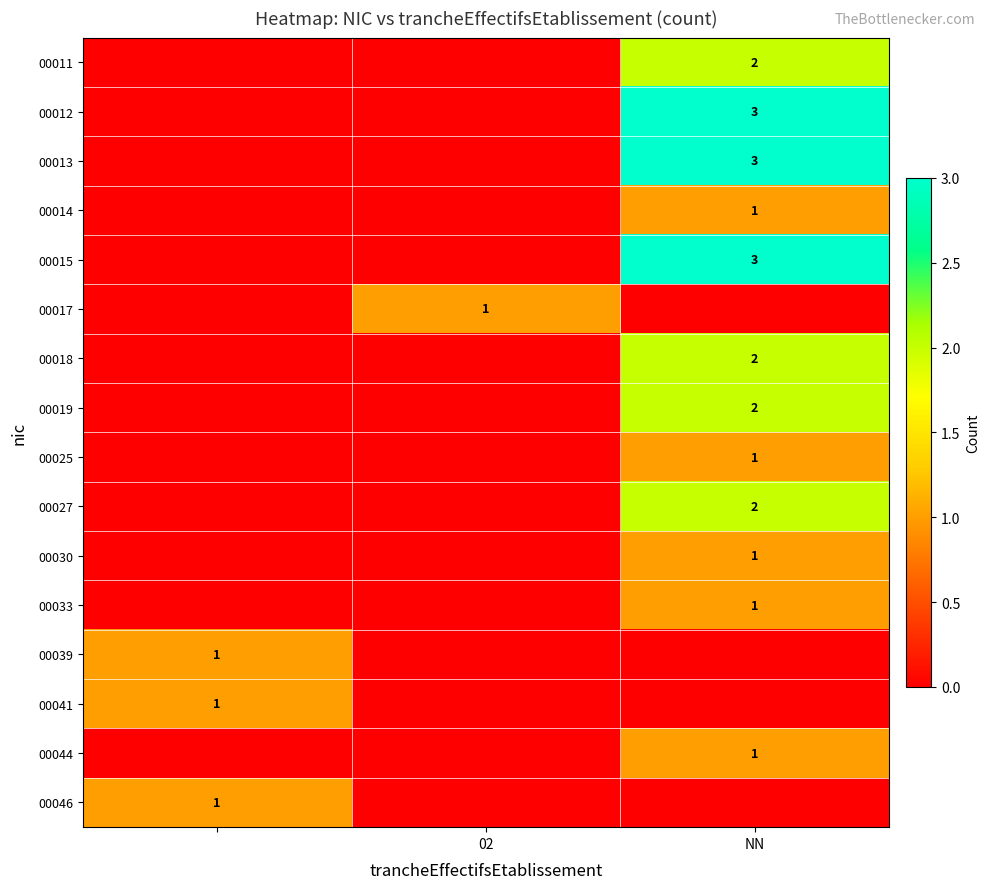

The 00027 series shows 3 at NN. True or false?

False